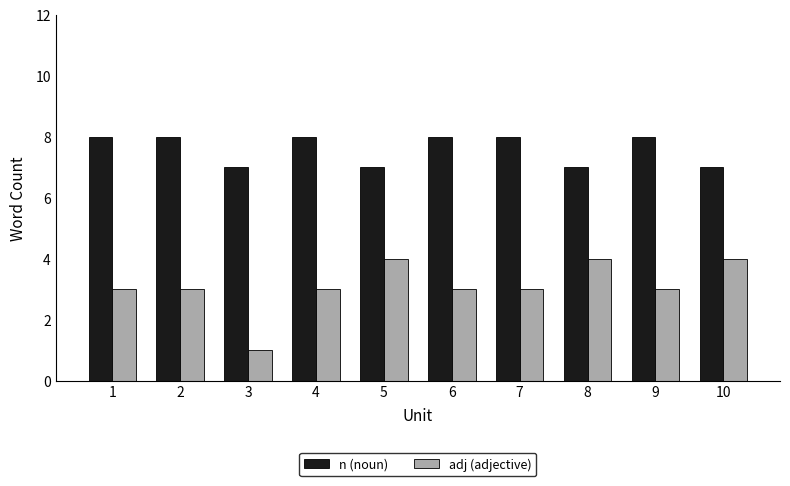

Is it true that adj (adjective) equals 7 at 5?

False